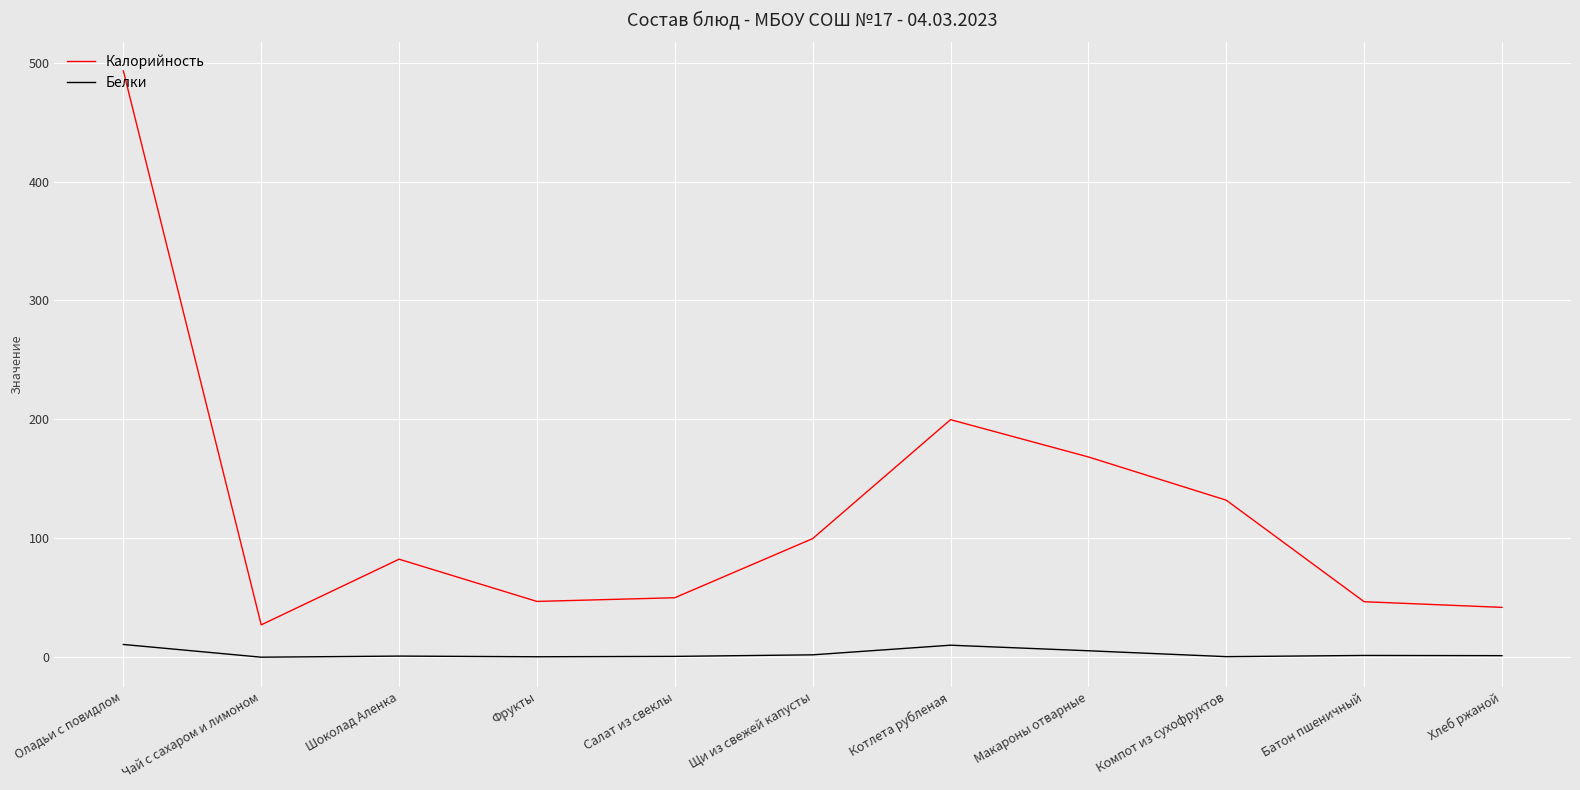

True or false: Белки and Калорийность intersect in this chart.

False